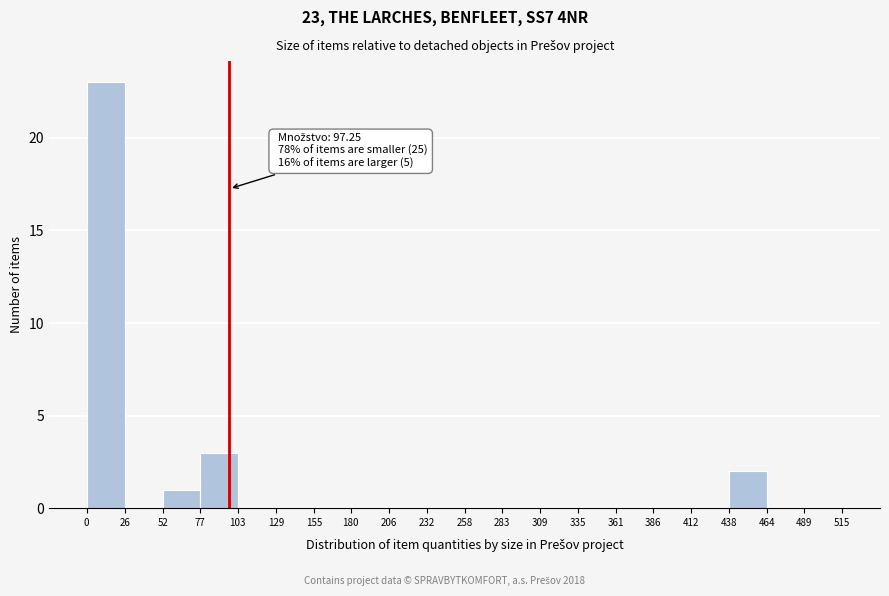

Over which range of the x-axis is the bar tallest?

0 to 26